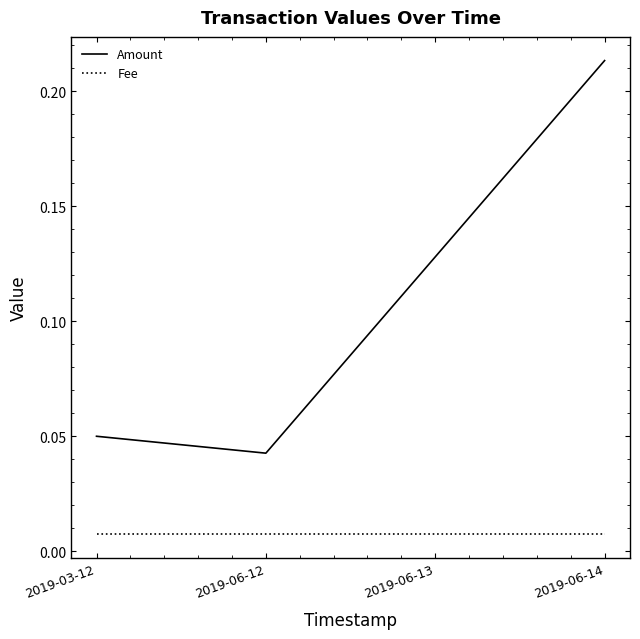

True or false: Fee has more than 2 interior local peaks.

False